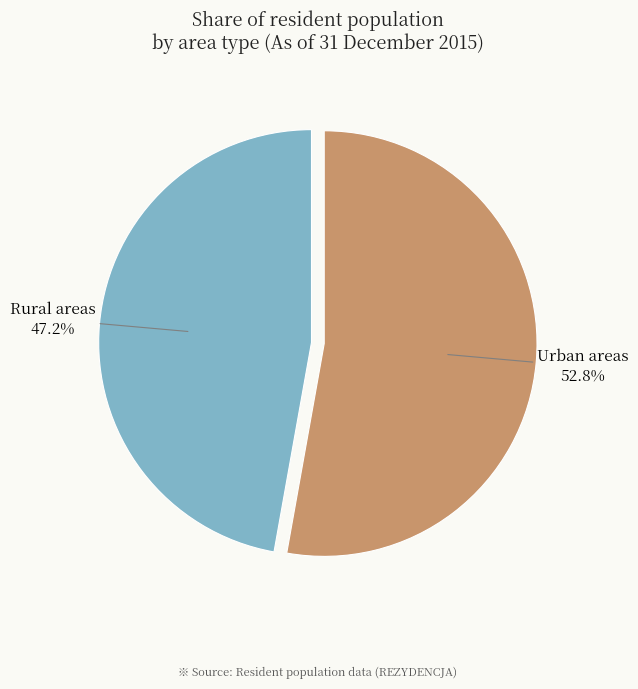

How many segments does this pie chart have?

2